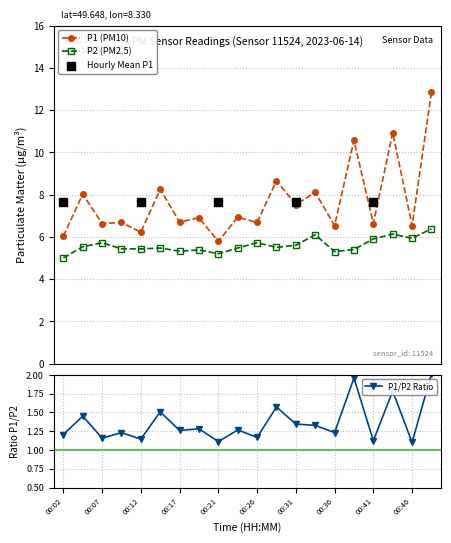

True or false: P1 (PM10) and P2 (PM2.5) intersect in this chart.

False